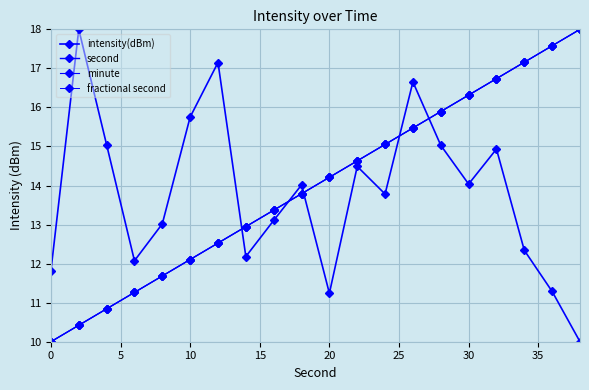

Is this an area chart (filled region under the line)?

No